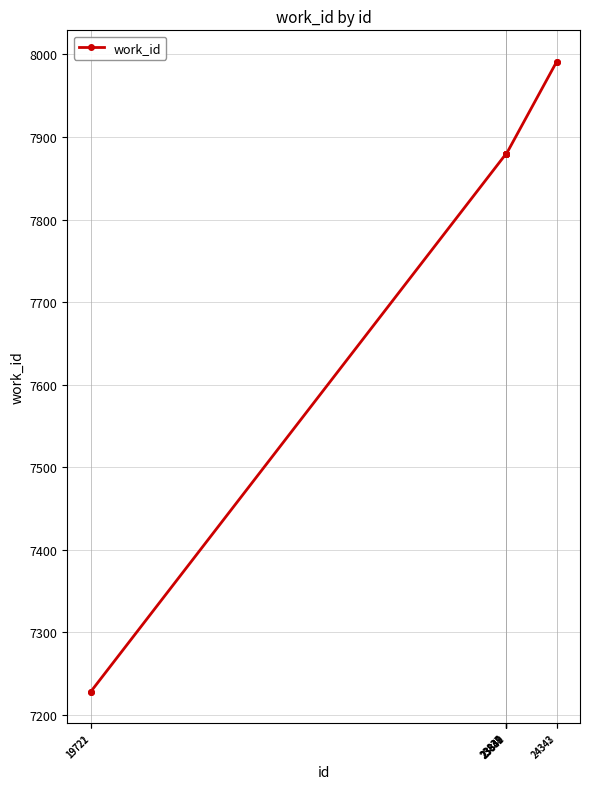

What is the smallest value displayed?

7228